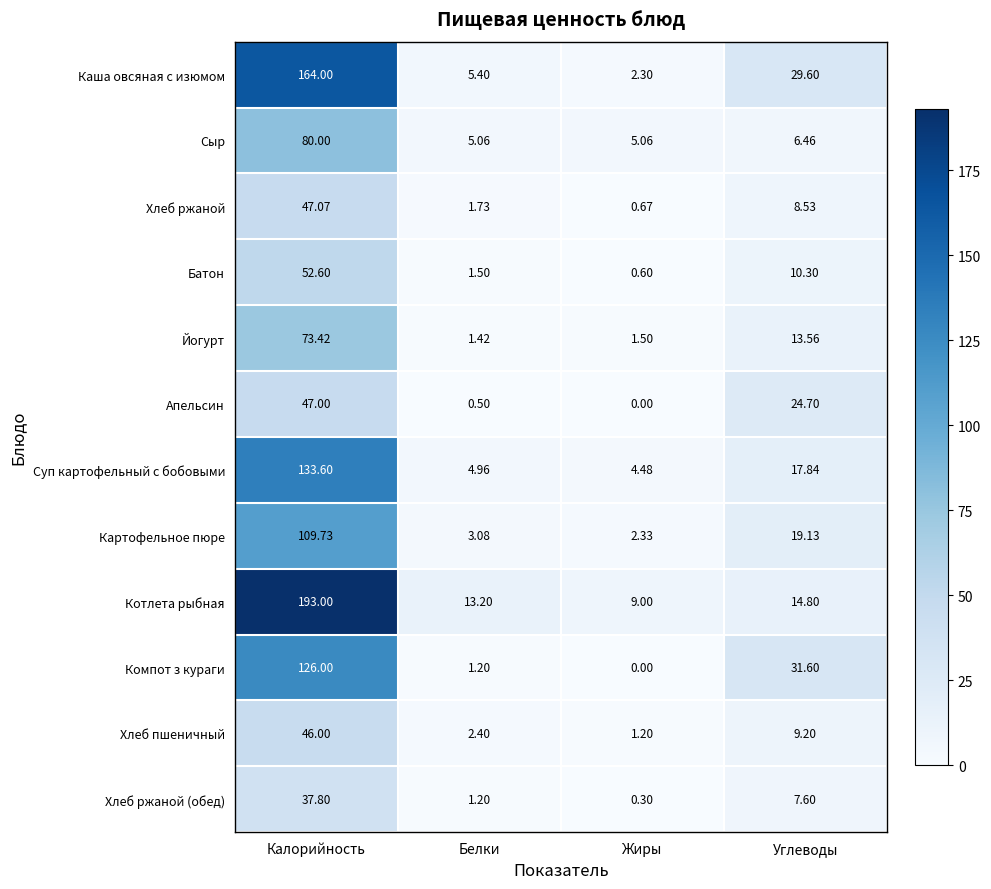

How many distinct data groups are displayed?

12